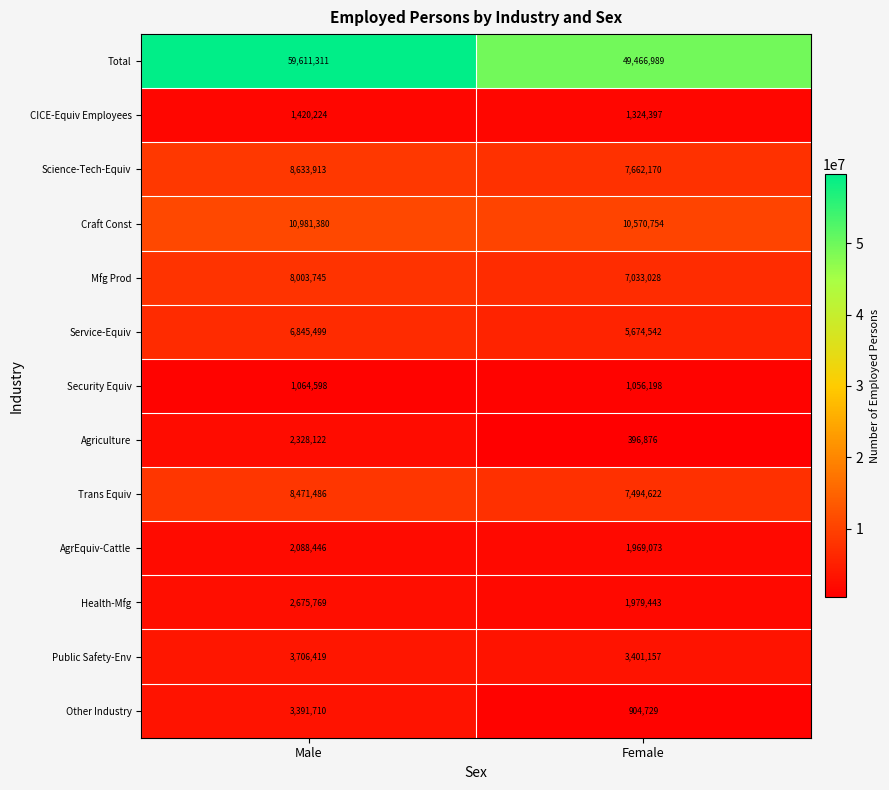

How many data points does each series have?

2